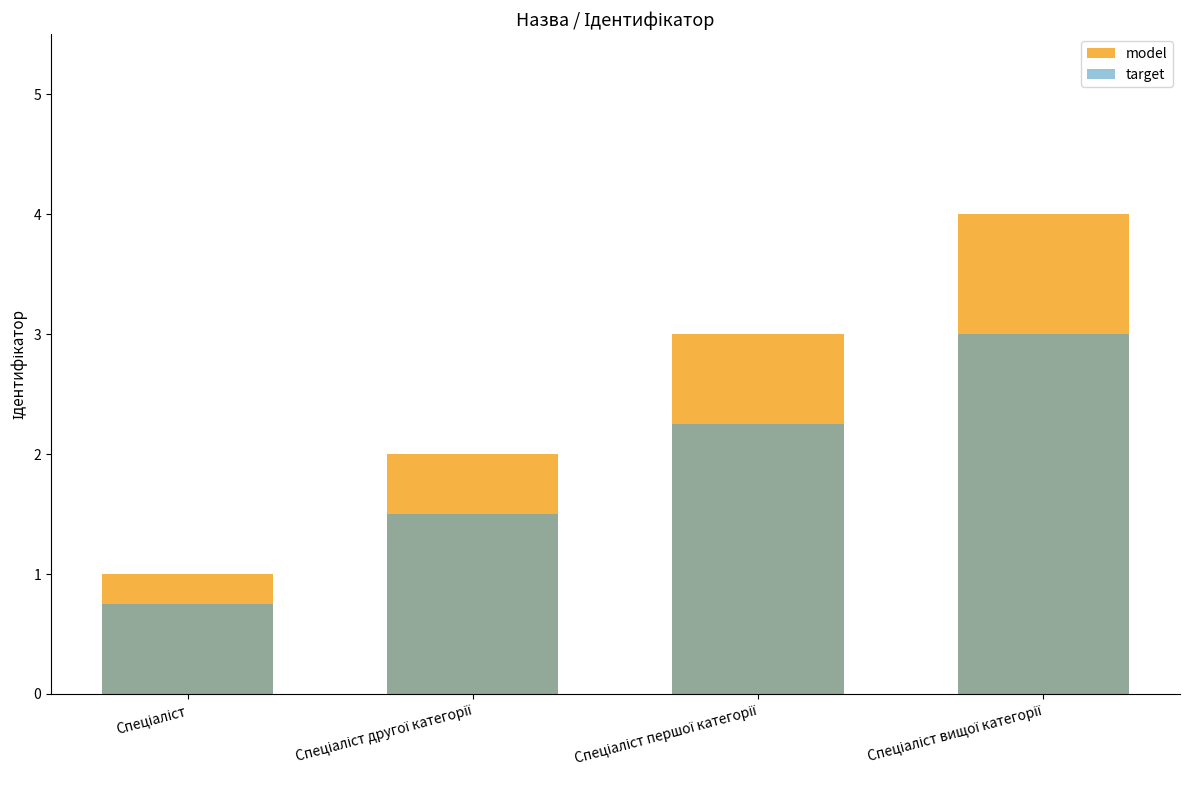

Rank the series by their average value, from highest to lowest.

model, target